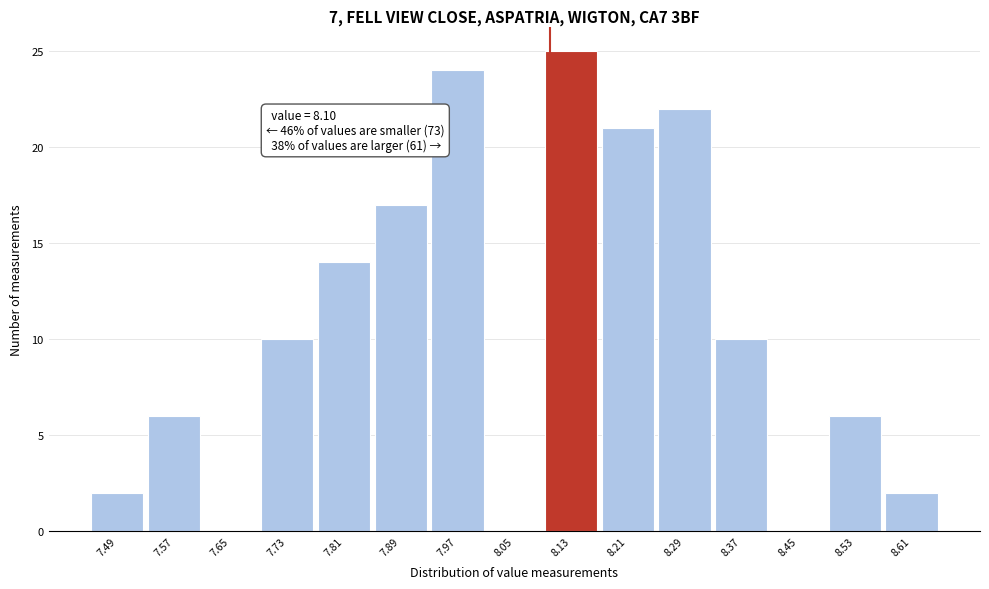

Over which range of the x-axis is the bar tallest?

8.09 to 8.17